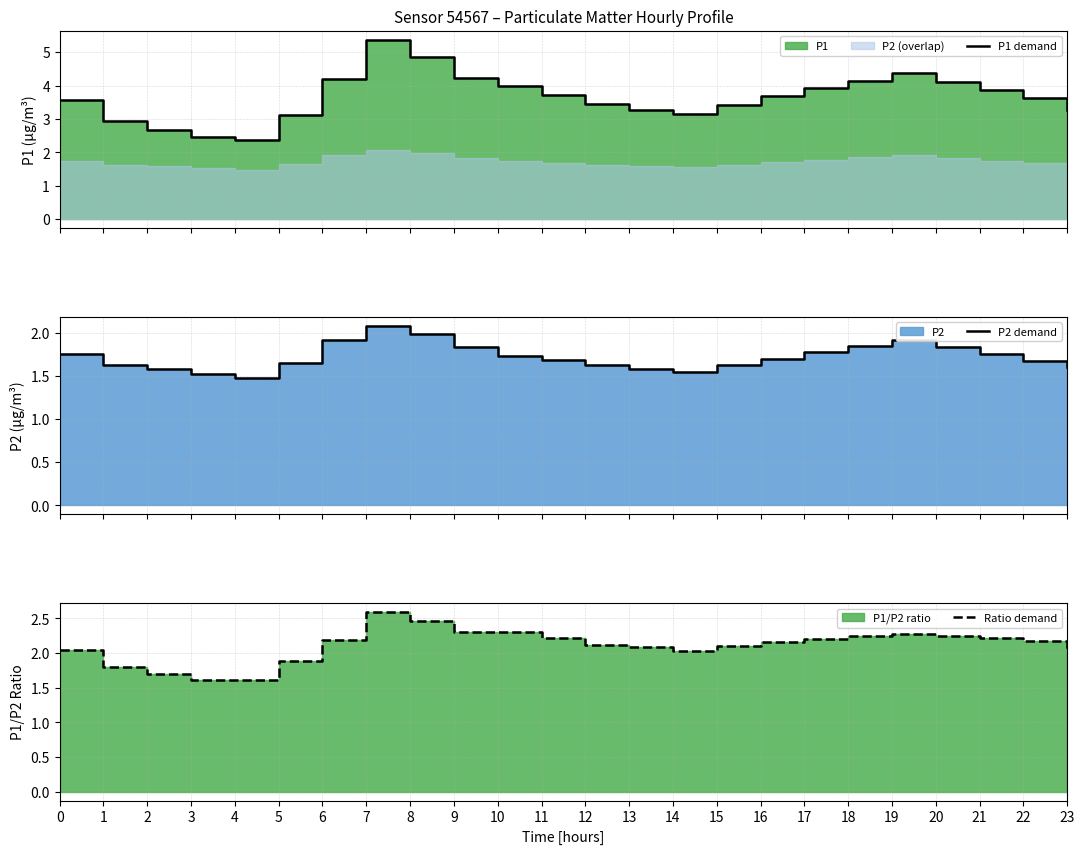

True or false: Ratio demand and P1 demand cross at least once.

False